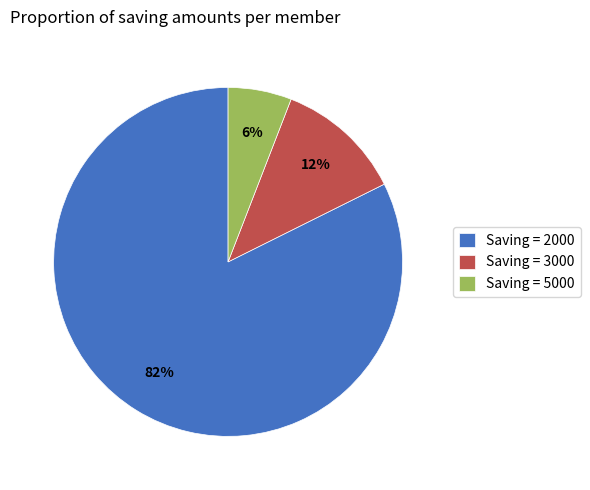

True or false: Saving = 2000 accounts for 82% of the total.

True